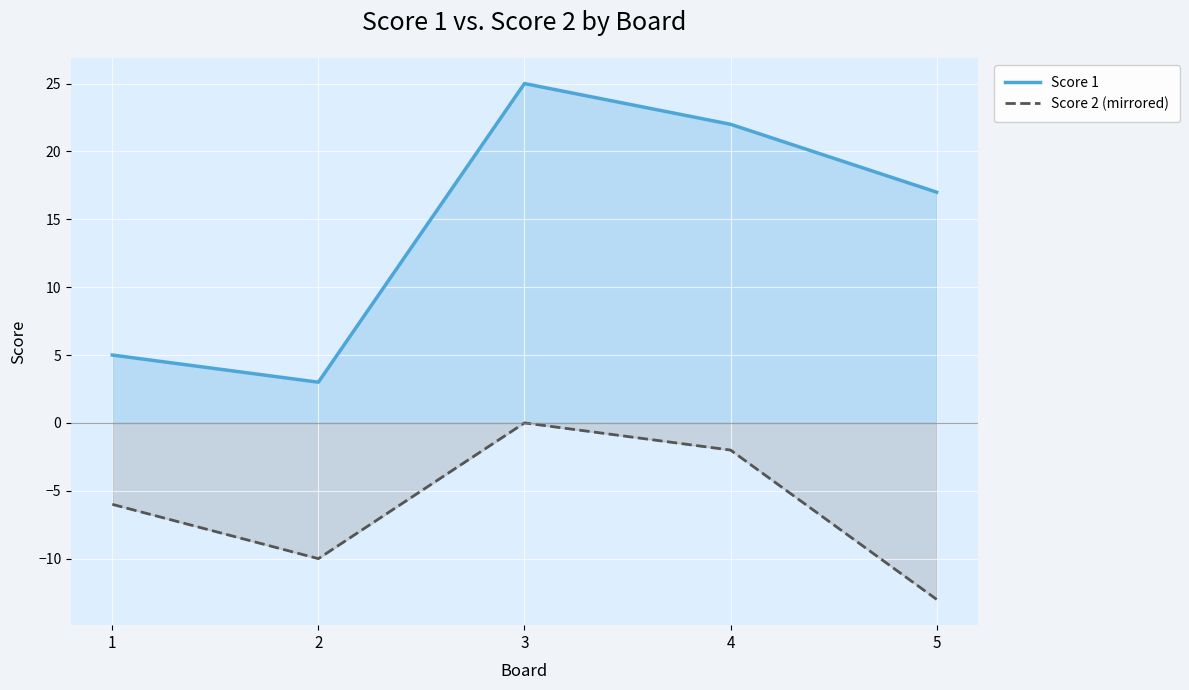

What is the difference between the second highest and minimum values in the Score 1 series?

19